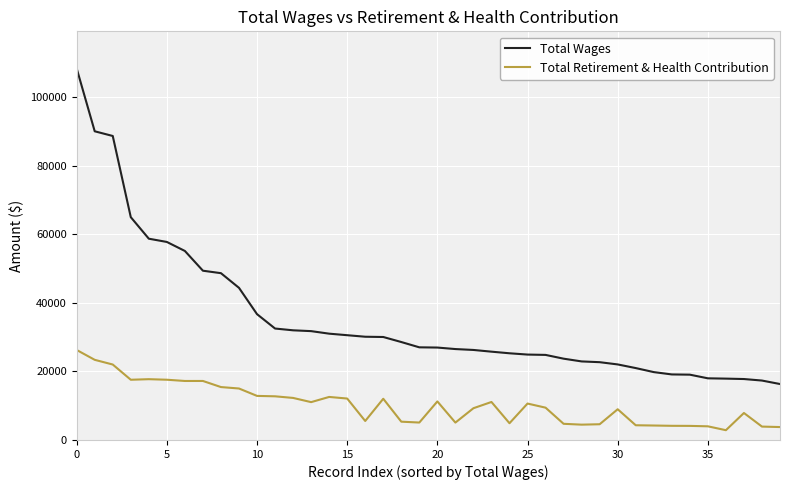

How many lines are shown in the chart?

2